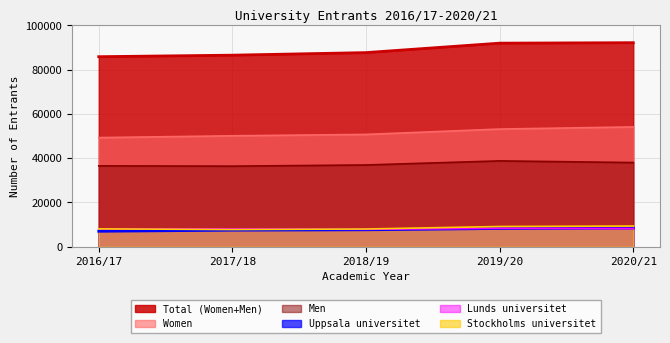

Reading left to right, extract all data points from this chart.

Total (Women+Men): 2016/17=85840	2017/18=86525	2018/19=87687	2019/20=91952	2020/21=92164
Women: 2016/17=49301	2017/18=50114	2018/19=50743	2019/20=53164	2020/21=54133
Men: 2016/17=36539	2017/18=36411	2018/19=36944	2019/20=38788	2020/21=38031
Uppsala universitet: 2016/17=7004	2017/18=7494	2018/19=7667	2019/20=8276	2020/21=8476
Lunds universitet: 2016/17=8110	2017/18=8060	2018/19=7883	2019/20=8355	2020/21=8259
Stockholms universitet: 2016/17=8104	2017/18=7769	2018/19=8032	2019/20=9156	2020/21=9373